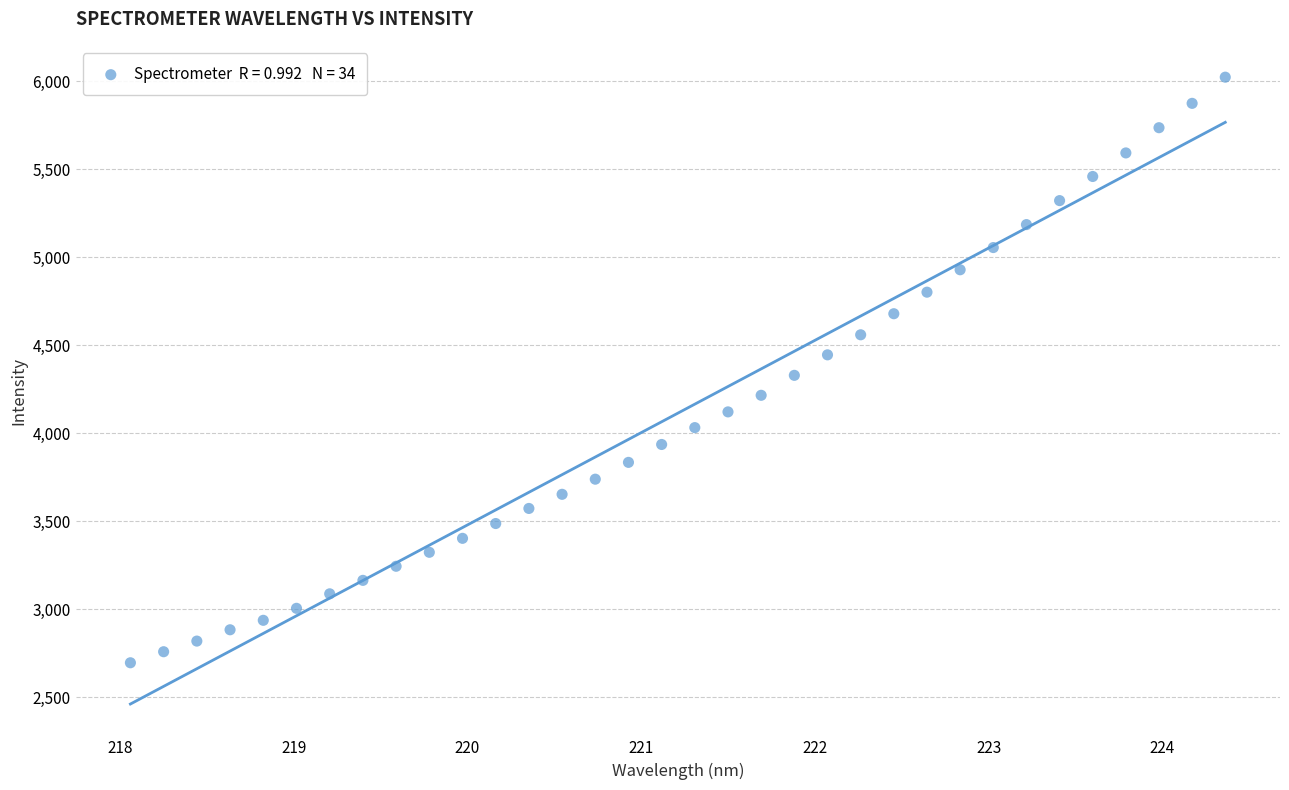

What is the range of X values (max minus min)?

6.3